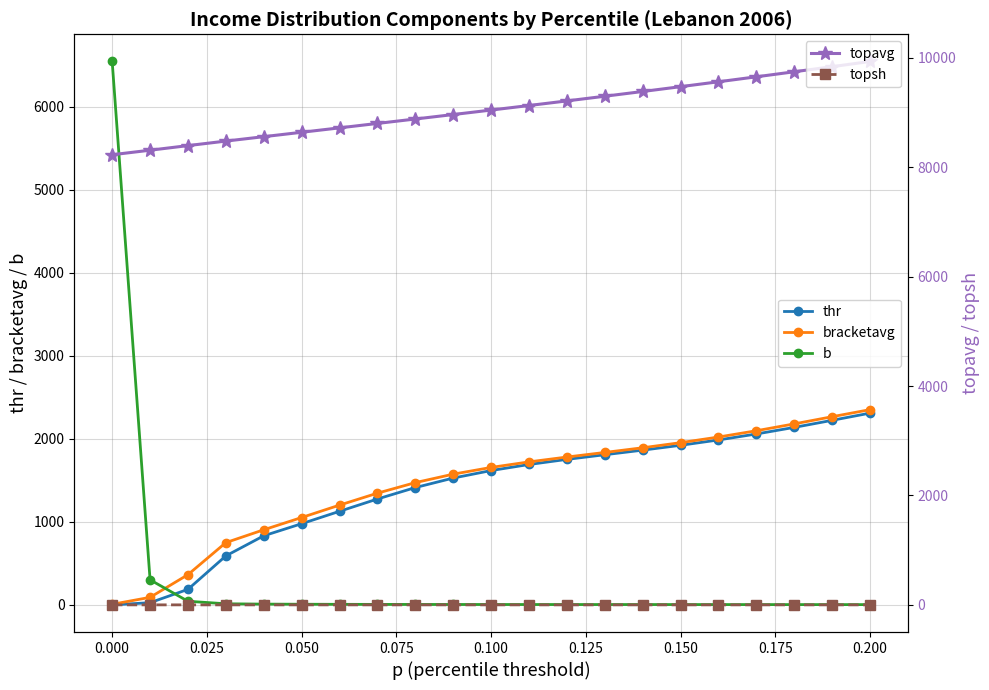

After their last crossing, which series has the higher values: b or thr?

thr